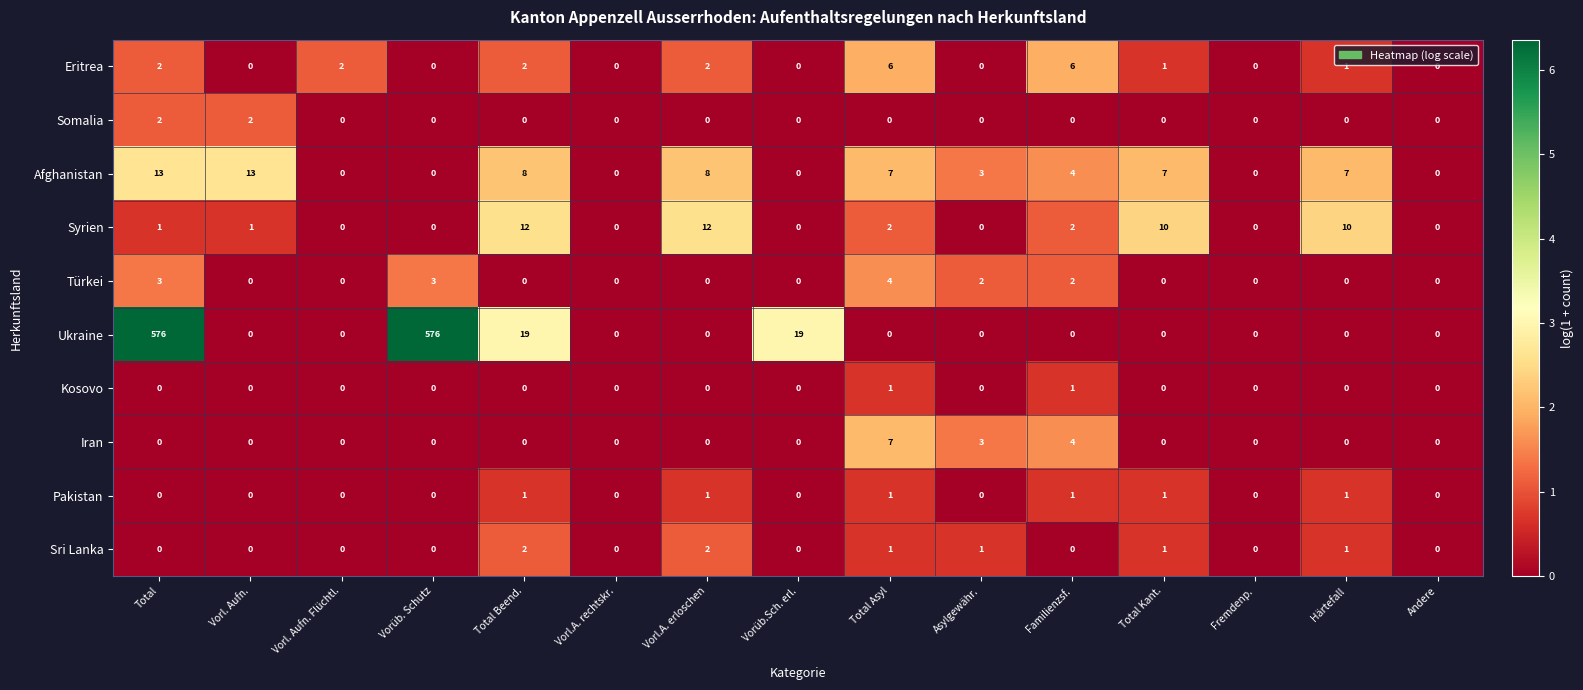

Which series has the widest spread of values?

Ukraine